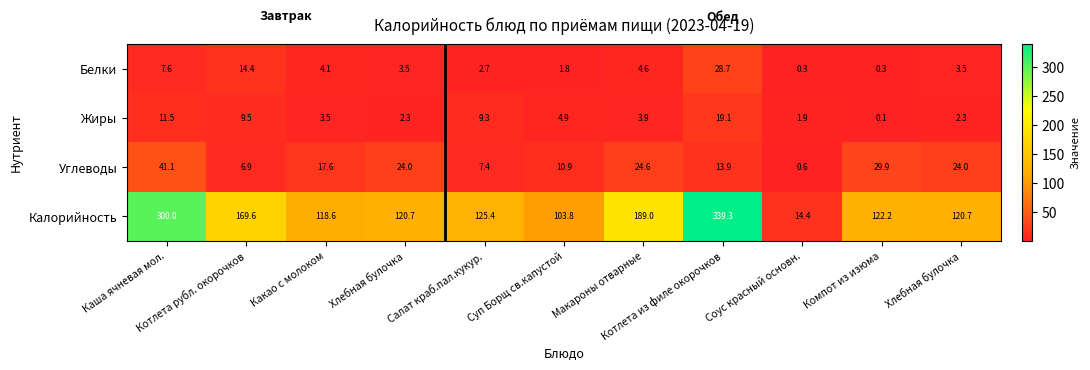

List the series in order of their peak value, lowest first.

Жиры, Белки, Углеводы, Калорийность